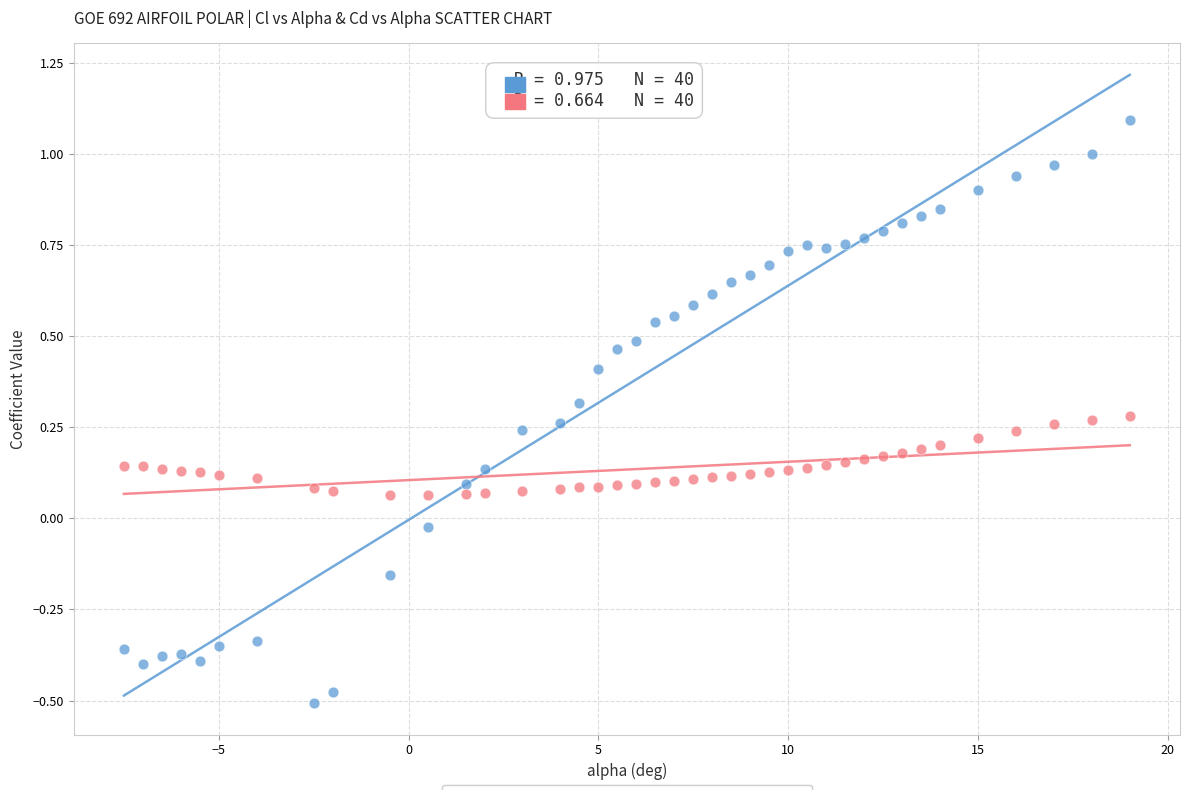

Which series has the widest spread of Y values?

Cl (Lift Coefficient)